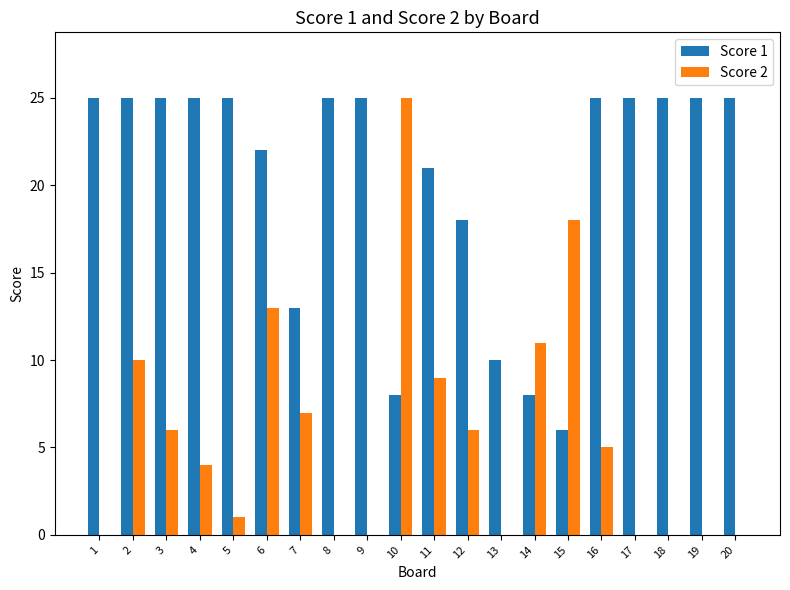

At which label does Score 2 first exceed 5?

2